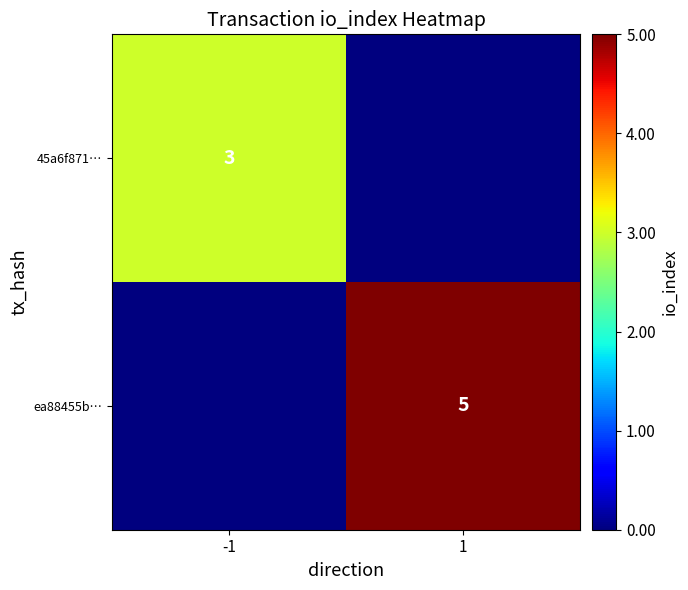

Which label corresponds to the smallest value in the chart?

1